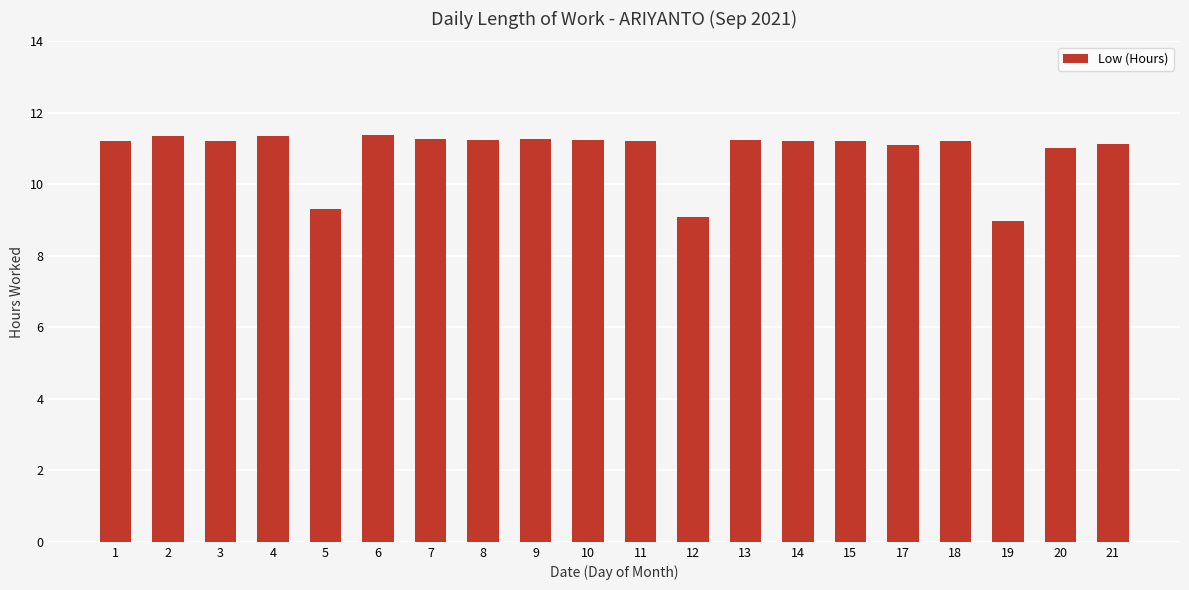

What is the smallest value displayed?

9.0